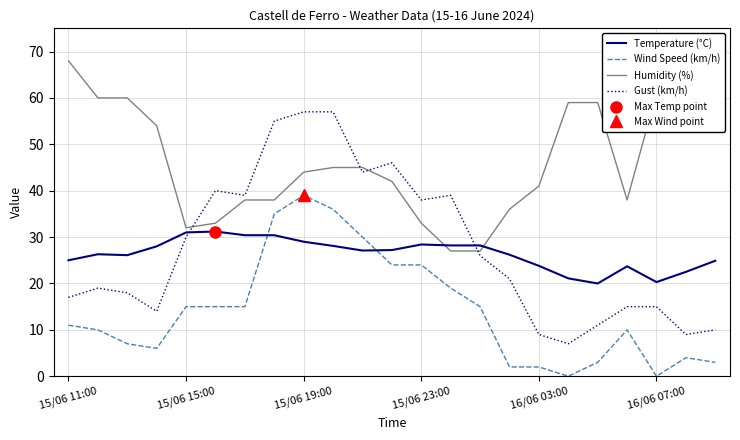

Does the chart have visible grid lines?

Yes